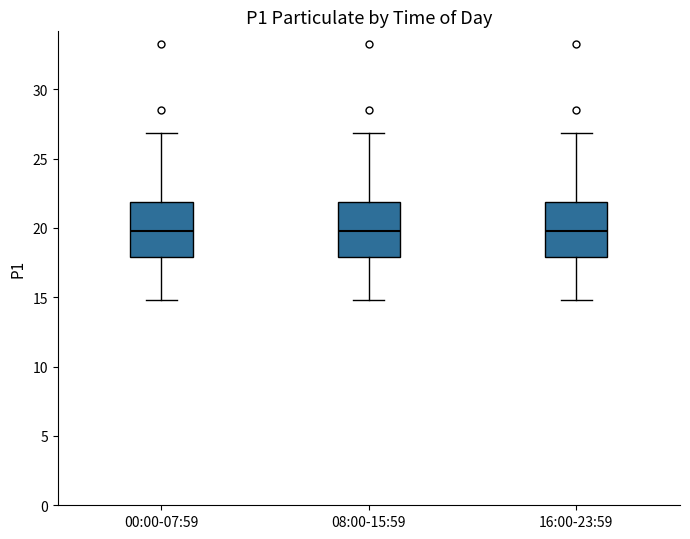

Where is the lower edge of the box for 16:00-23:59 on the y-axis? The values are not printed on the chart, so give them approximately, as read against the axis.

18